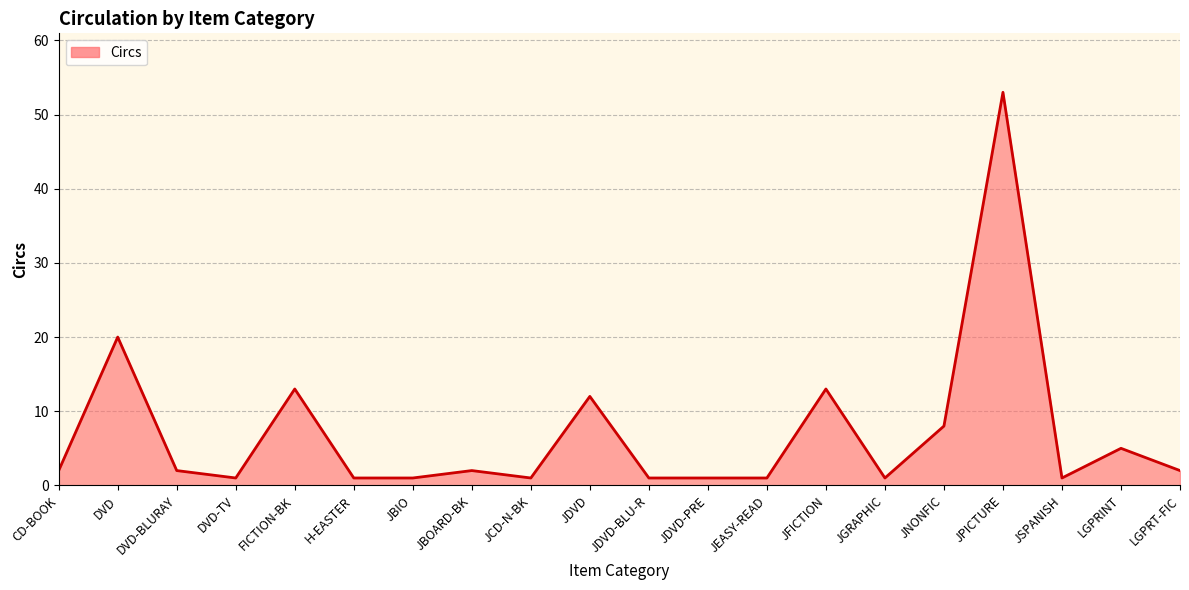

What is the difference between the maximum and minimum values?

52